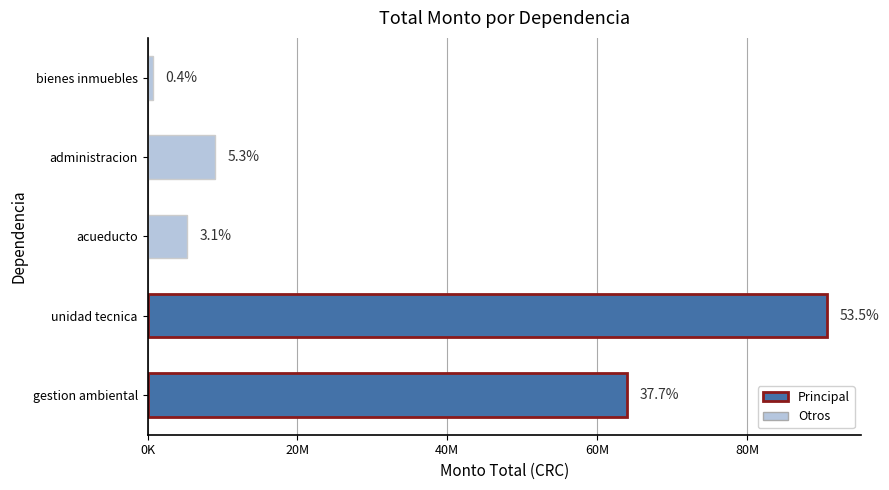

Does the chart contain any negative values?

No